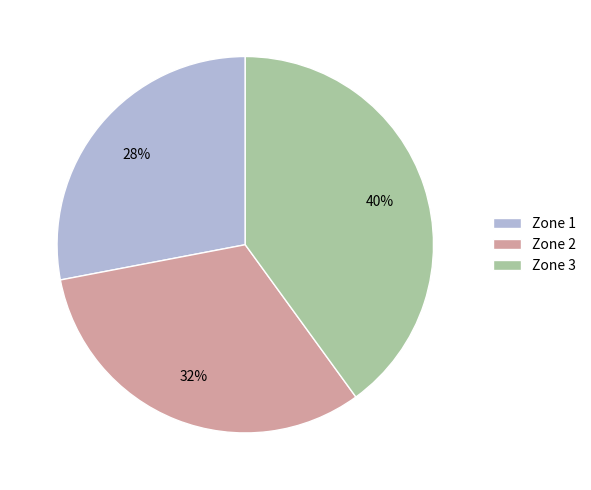

Is there any slice that represents more than half of the pie?

No